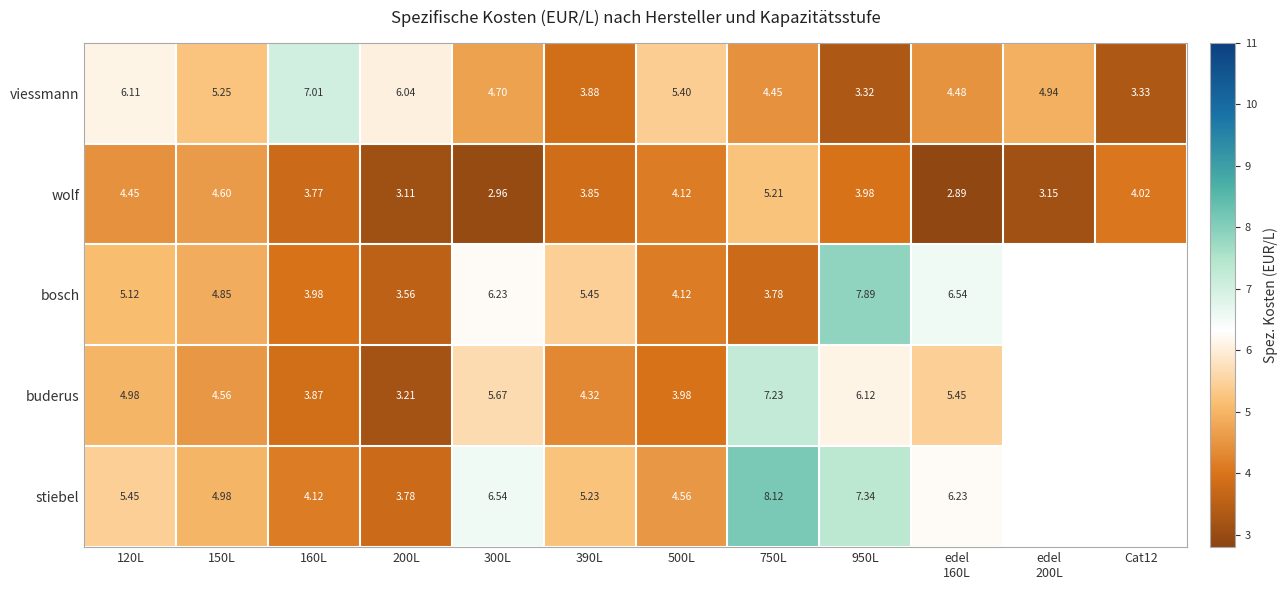

At 150L, list the series in order from largest to smallest.

viessmann, stiebel, bosch, wolf, buderus